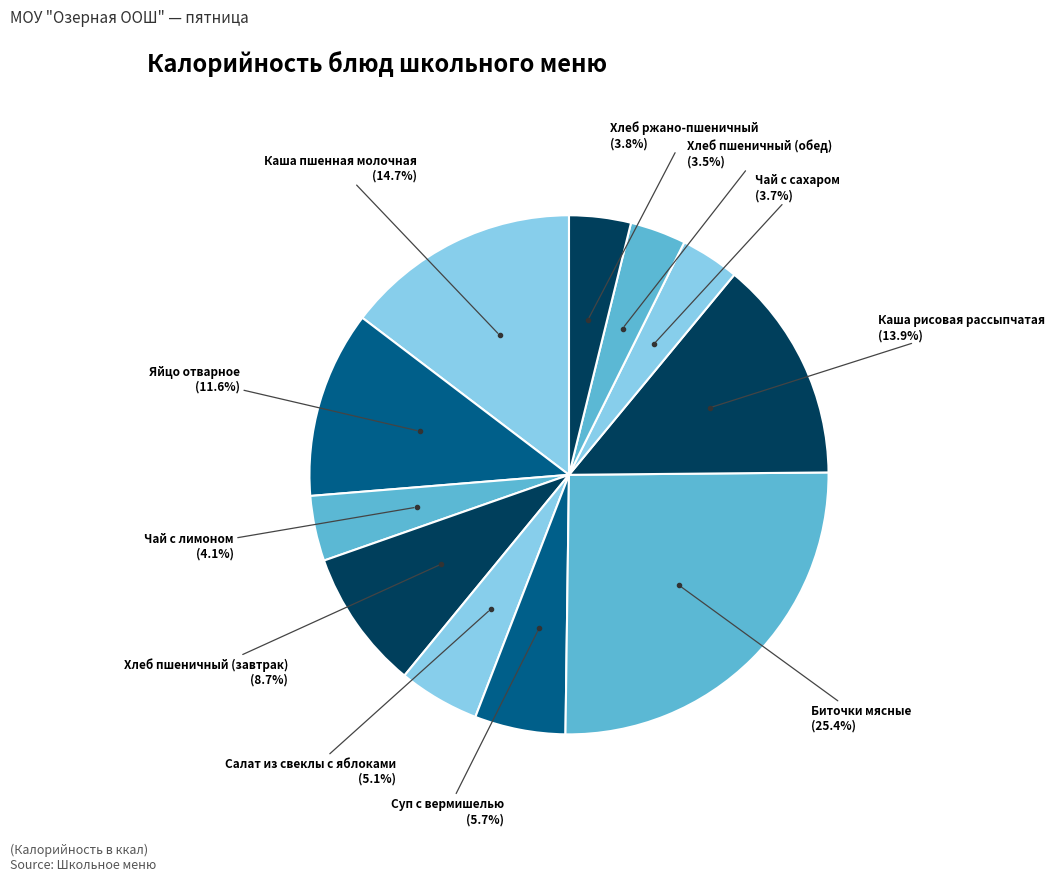

The Яйцо отварное slice represents 23% of the pie. True or false?

False